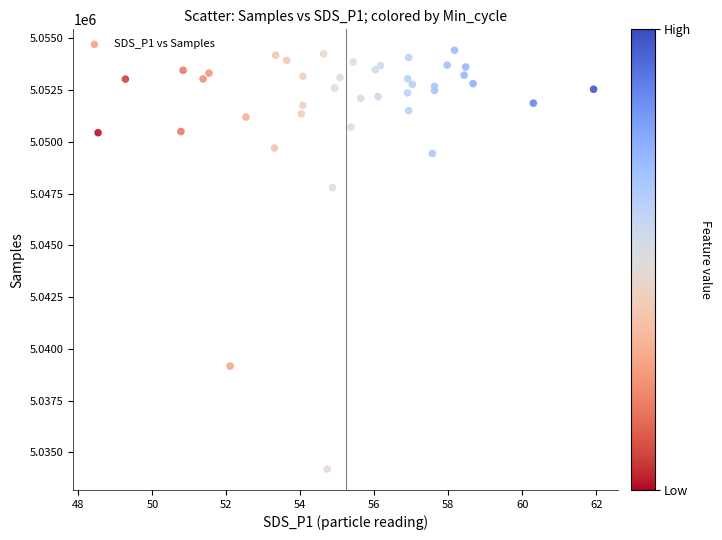

What Y value in the scatter plot is closest to 5044311?

5047790